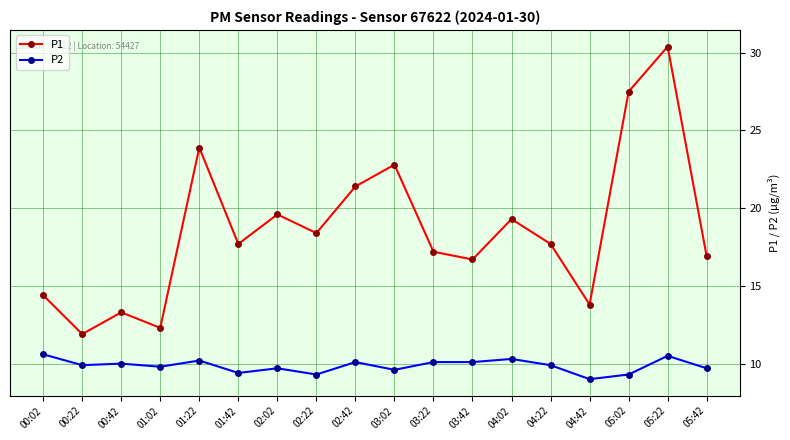

True or false: P2 and P1 intersect in this chart.

False